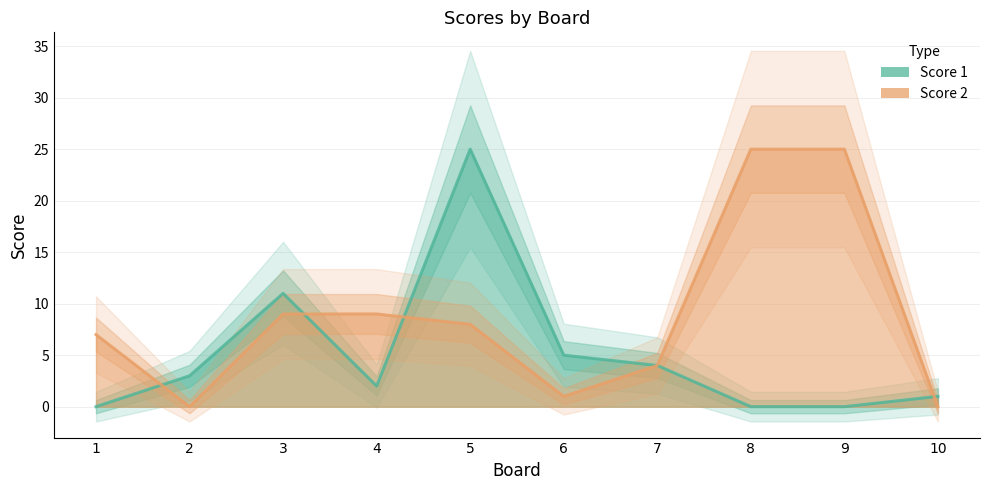

Is the value of Score 2 at 4 greater than the value of Score 1 at 5?

No